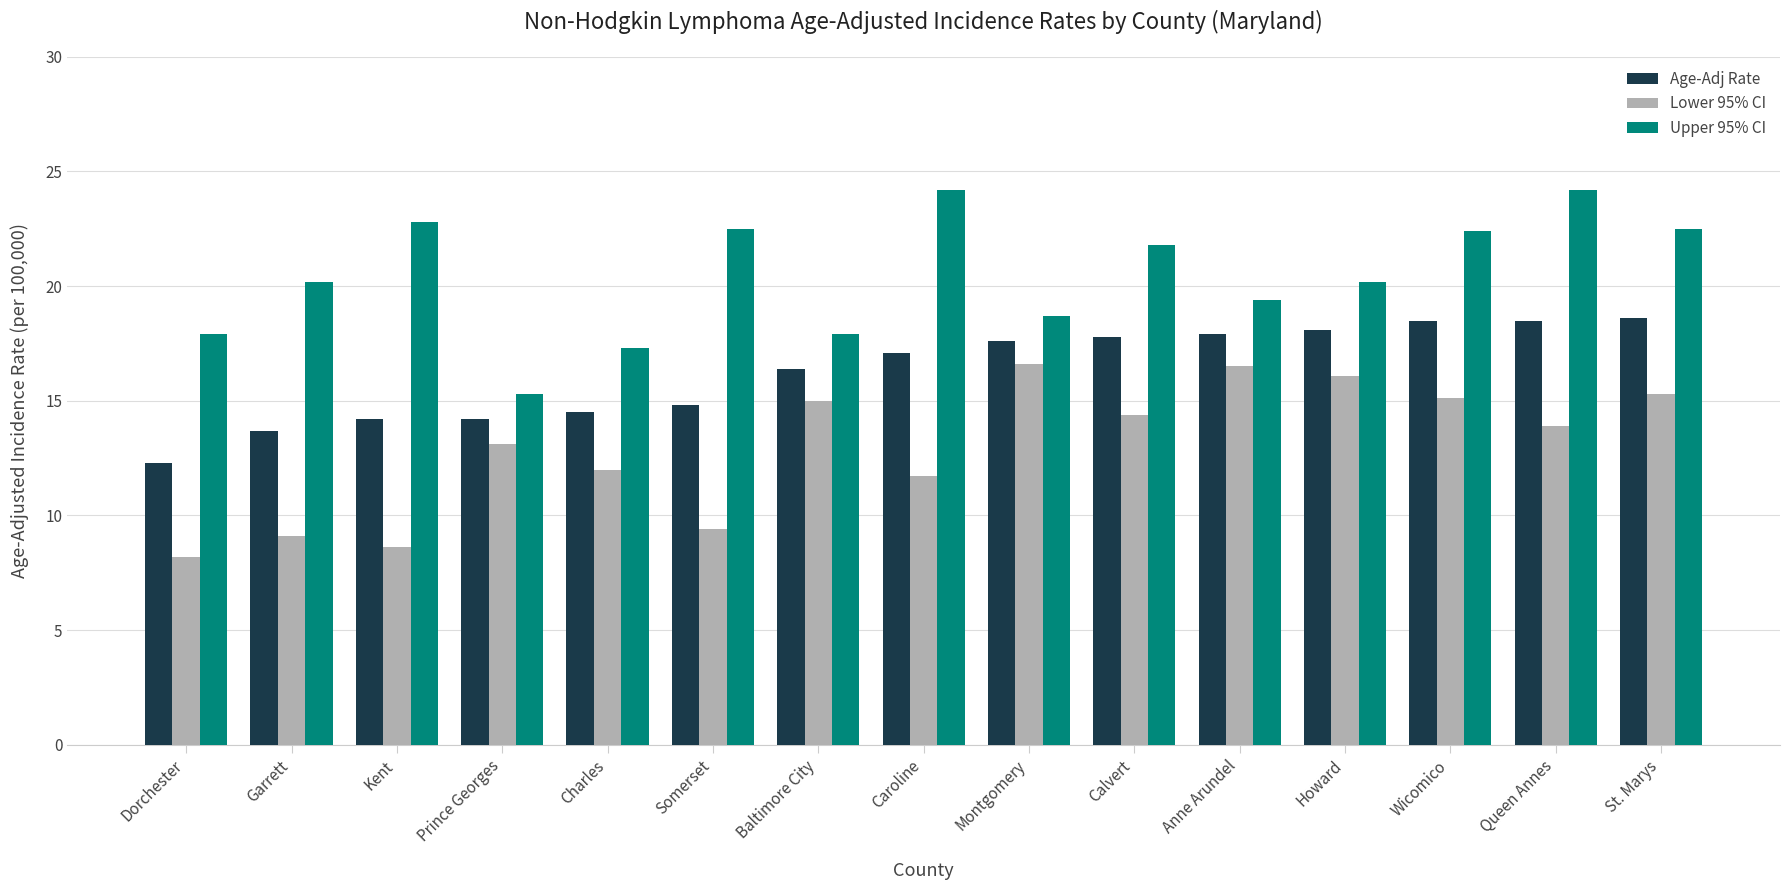

Is it true that Lower 95% CI equals 4.9 at Somerset?

False